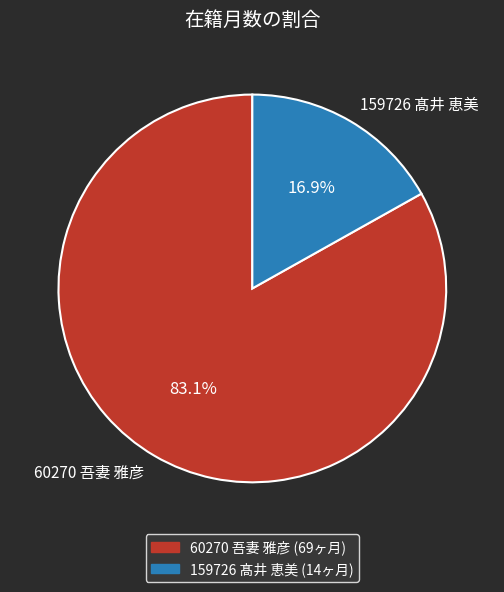

How many slices are in this pie chart?

2